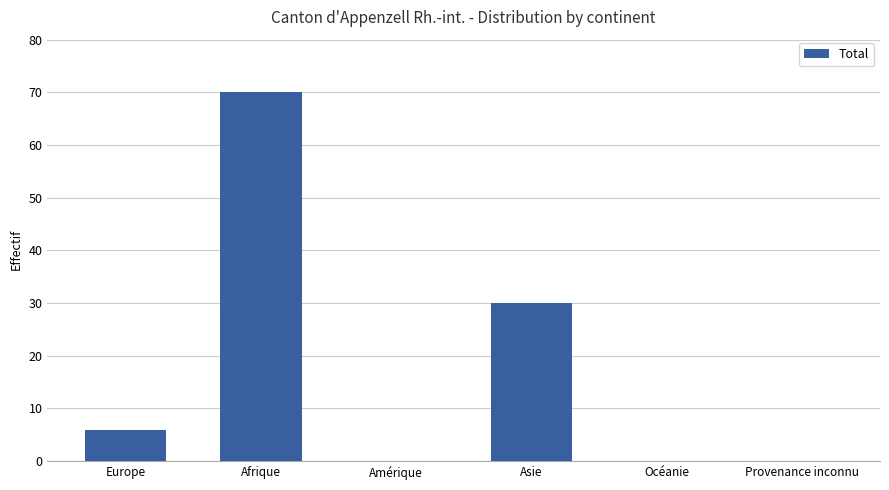

Reading left to right, transcribe all the data shown in this chart.

Europe=6	Afrique=70	Amérique=0	Asie=30	Océanie=0	Provenance inconnu=0